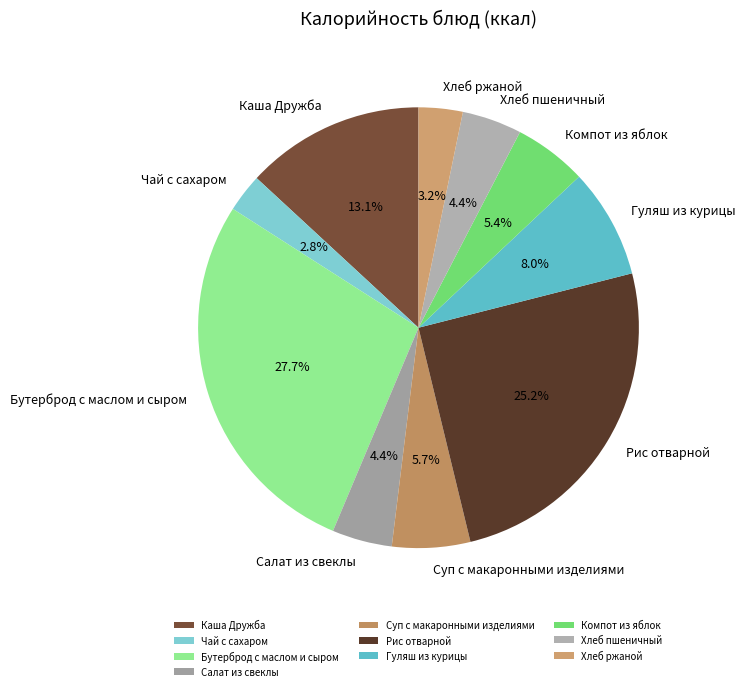

How many segments does this pie chart have?

10